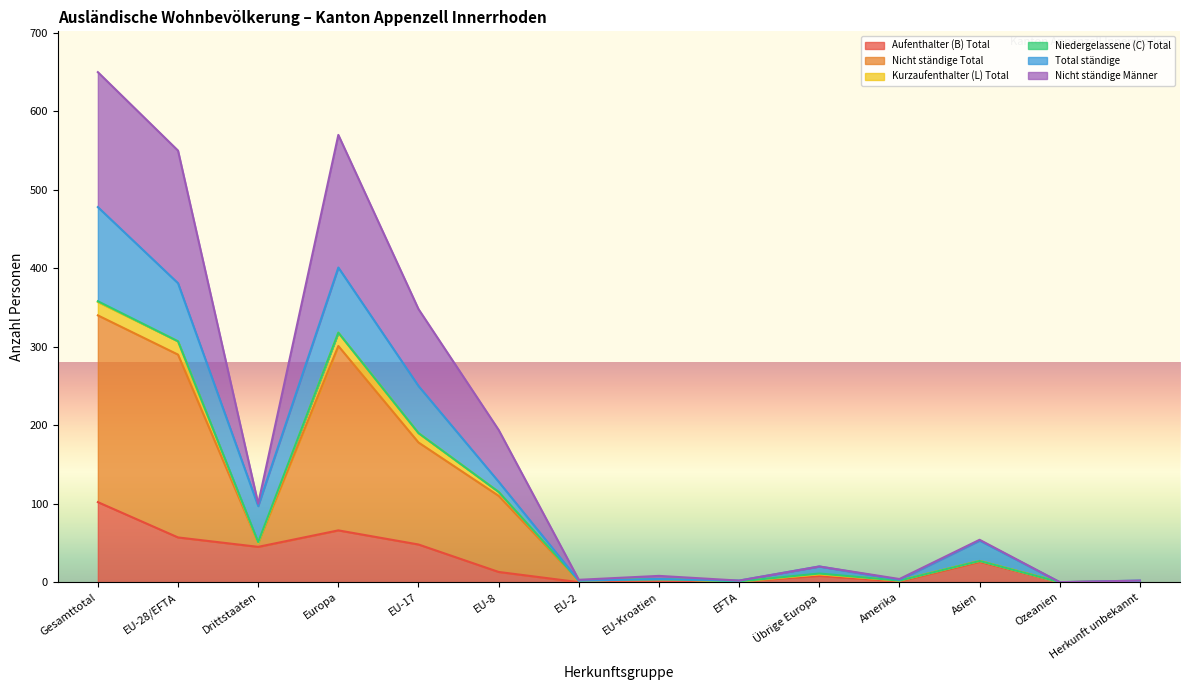

How many lines are shown in the chart?

6